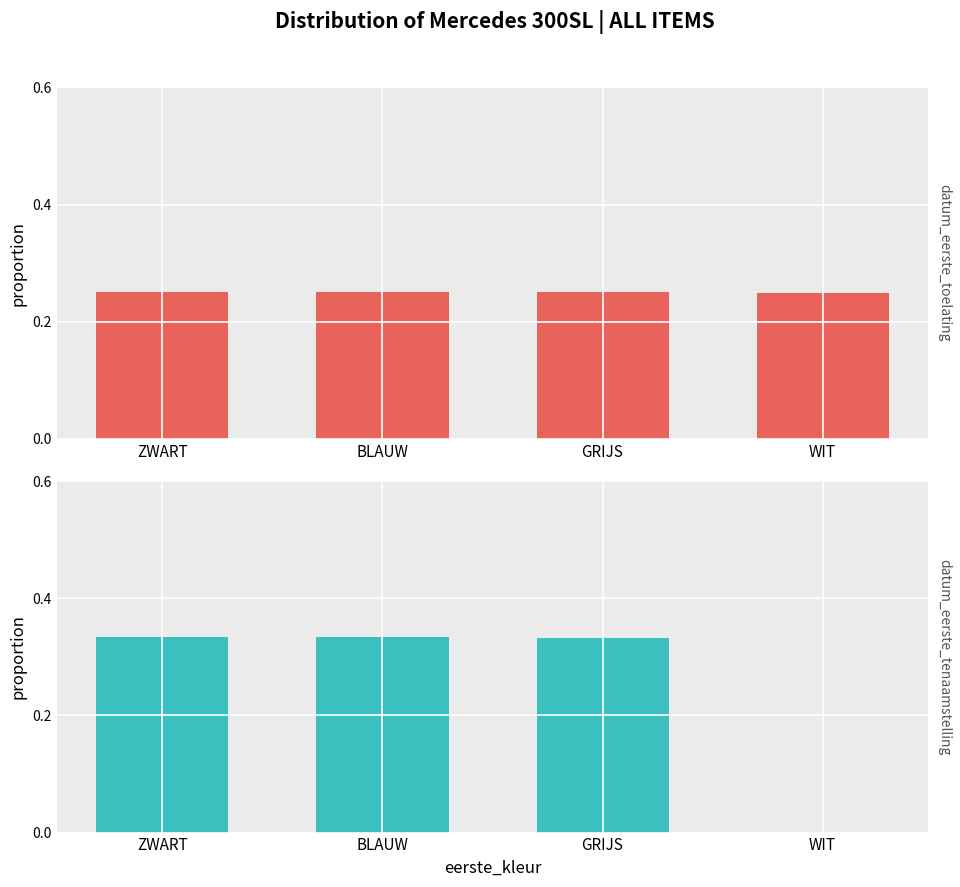

Is it true that datum_eerste_tenaamstelling_in_nederland equals 0.1 at GRIJS?

False